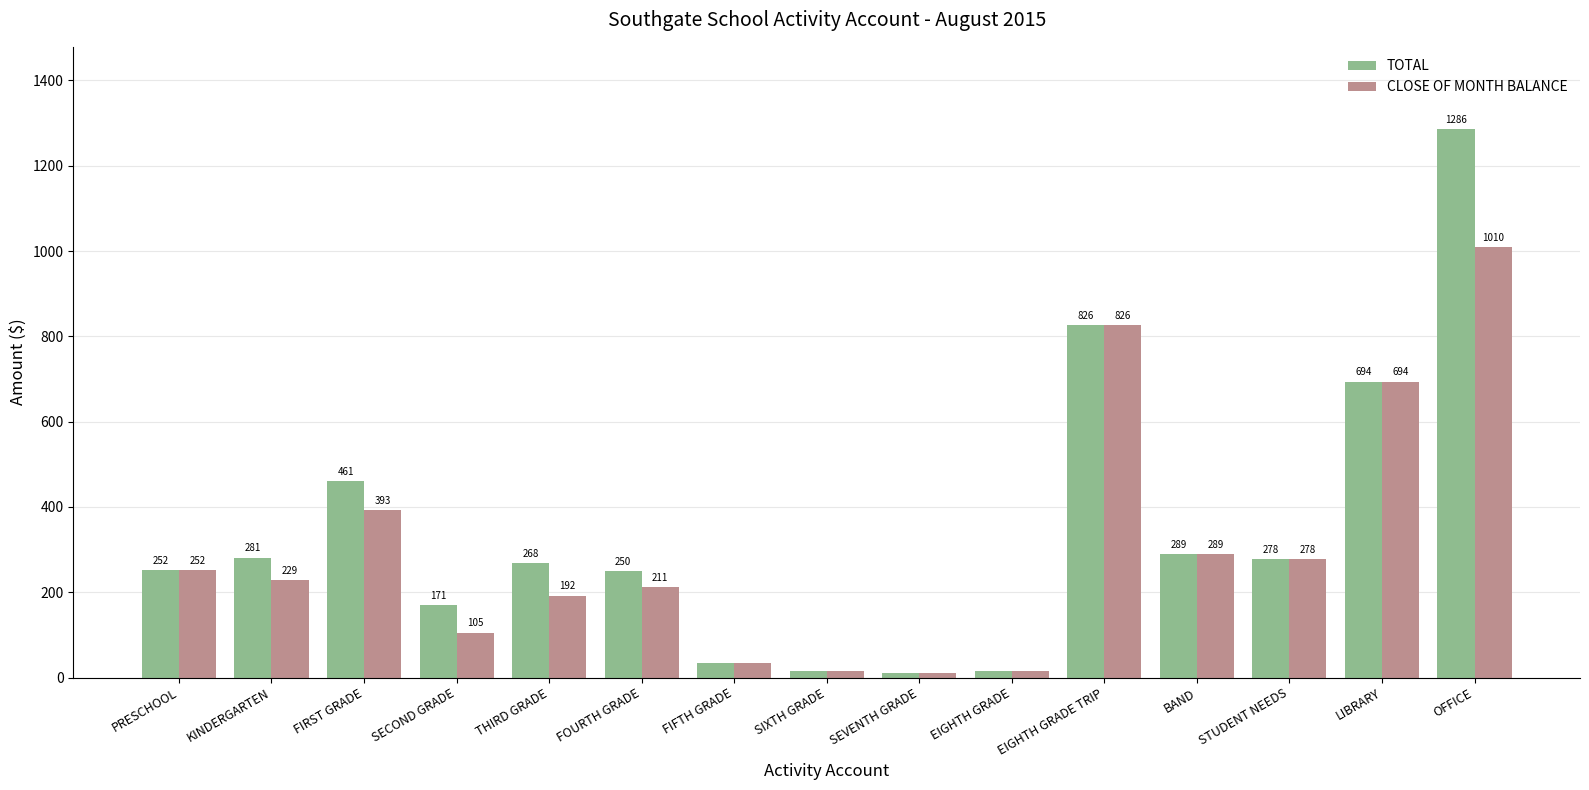

At which category is the sum across all series the highest?

OFFICE